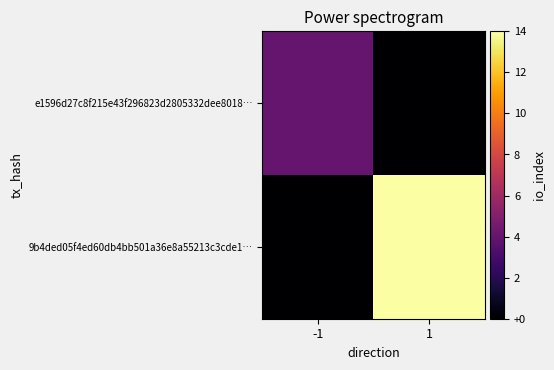

Which series has the largest range (max minus min)?

9b4ded05f4ed60db4bb501a36e8a55213c3cde1…